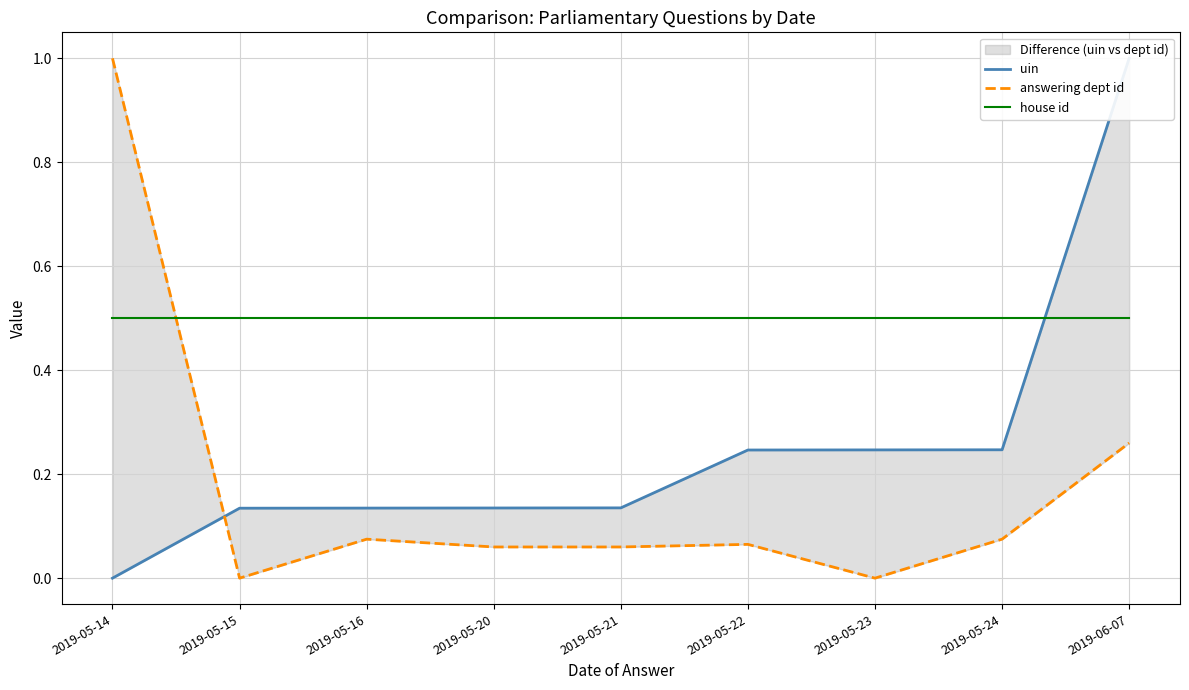

What is the total value across all series at 2019-05-15?

0.6